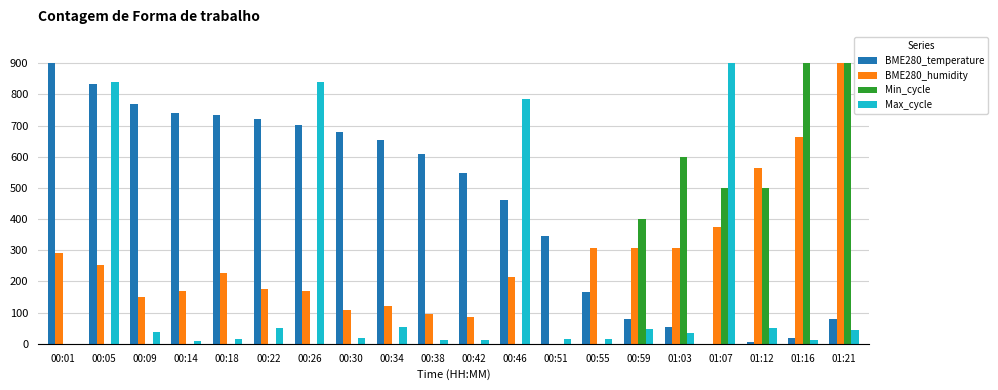

What is the sum of all Min_cycle values?

3800.0